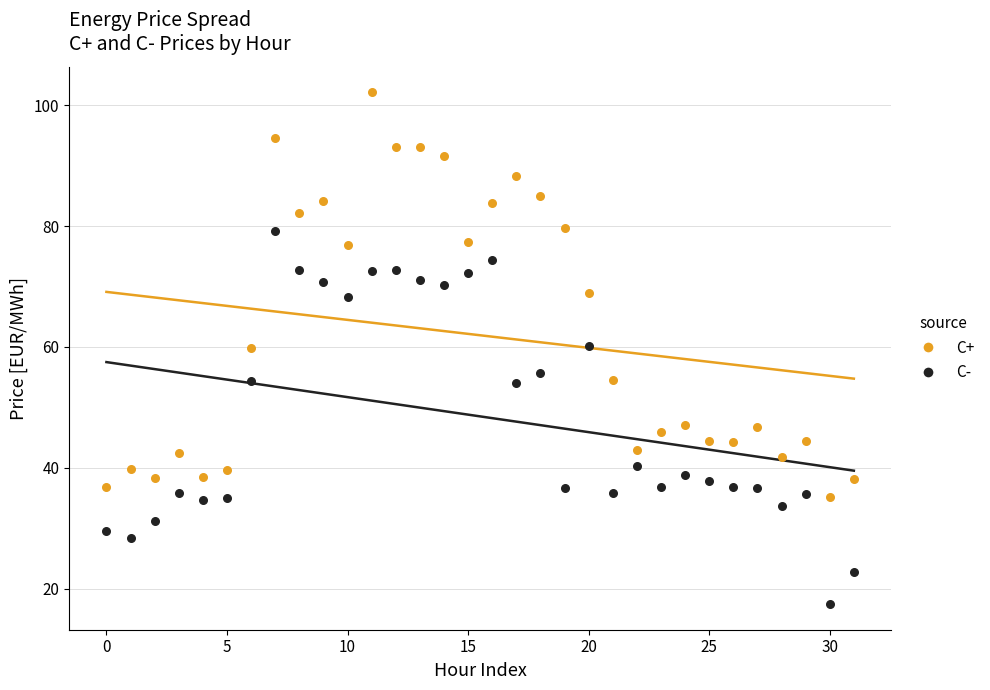

Across all data points, what is the range of Y values (max minus min)?

84.7